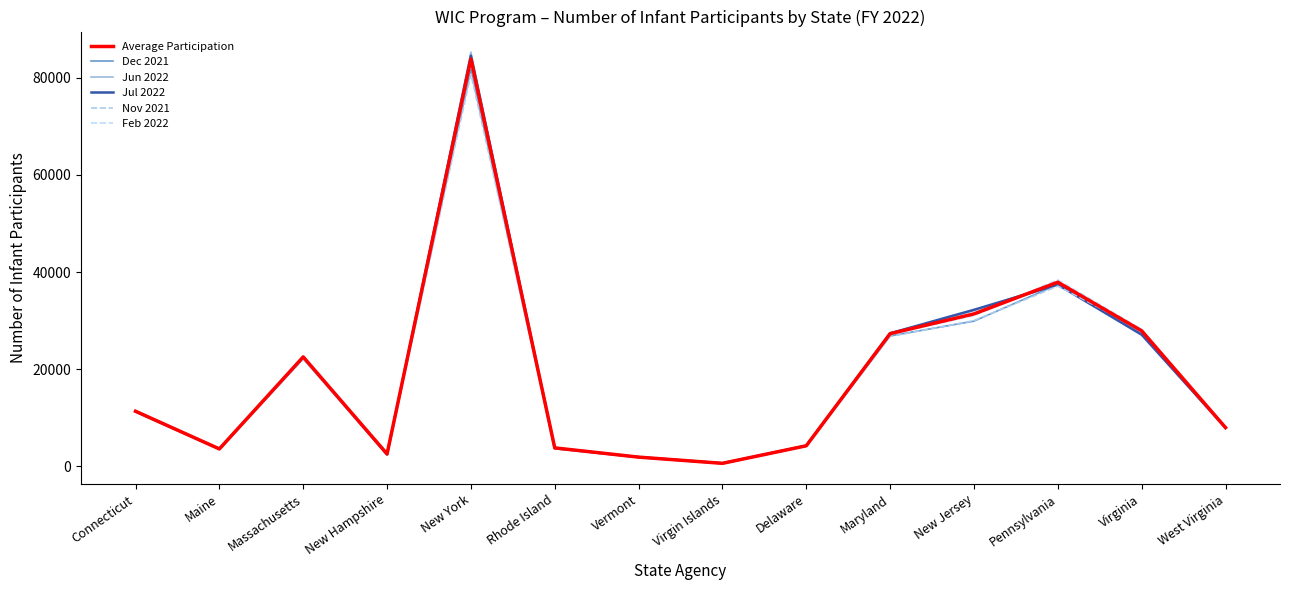

At which category is the sum across all series the highest?

New York